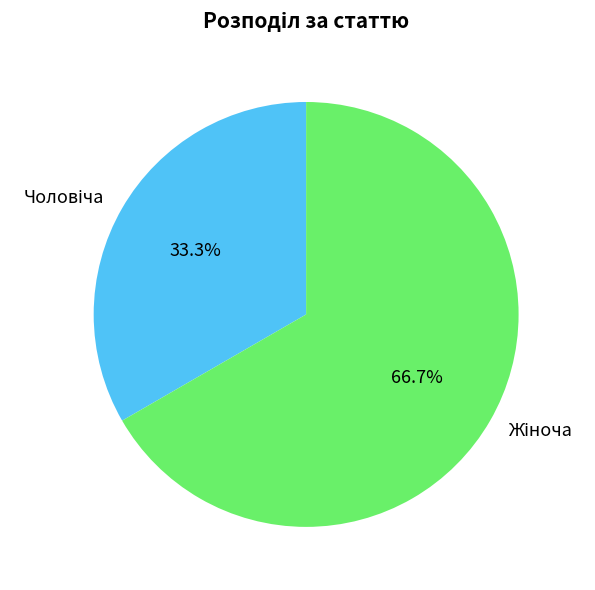

Is there a majority slice in this chart?

Yes